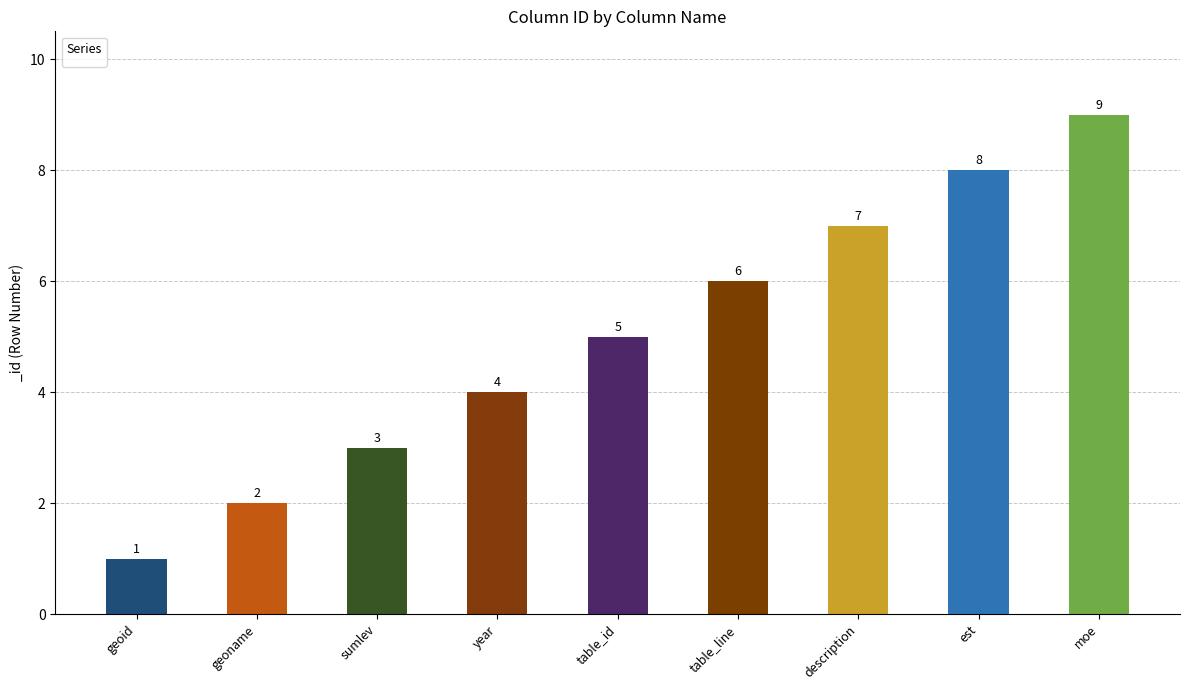

Rank the categories by value from highest to lowest.

moe, est, description, table_line, table_id, year, sumlev, geoname, geoid